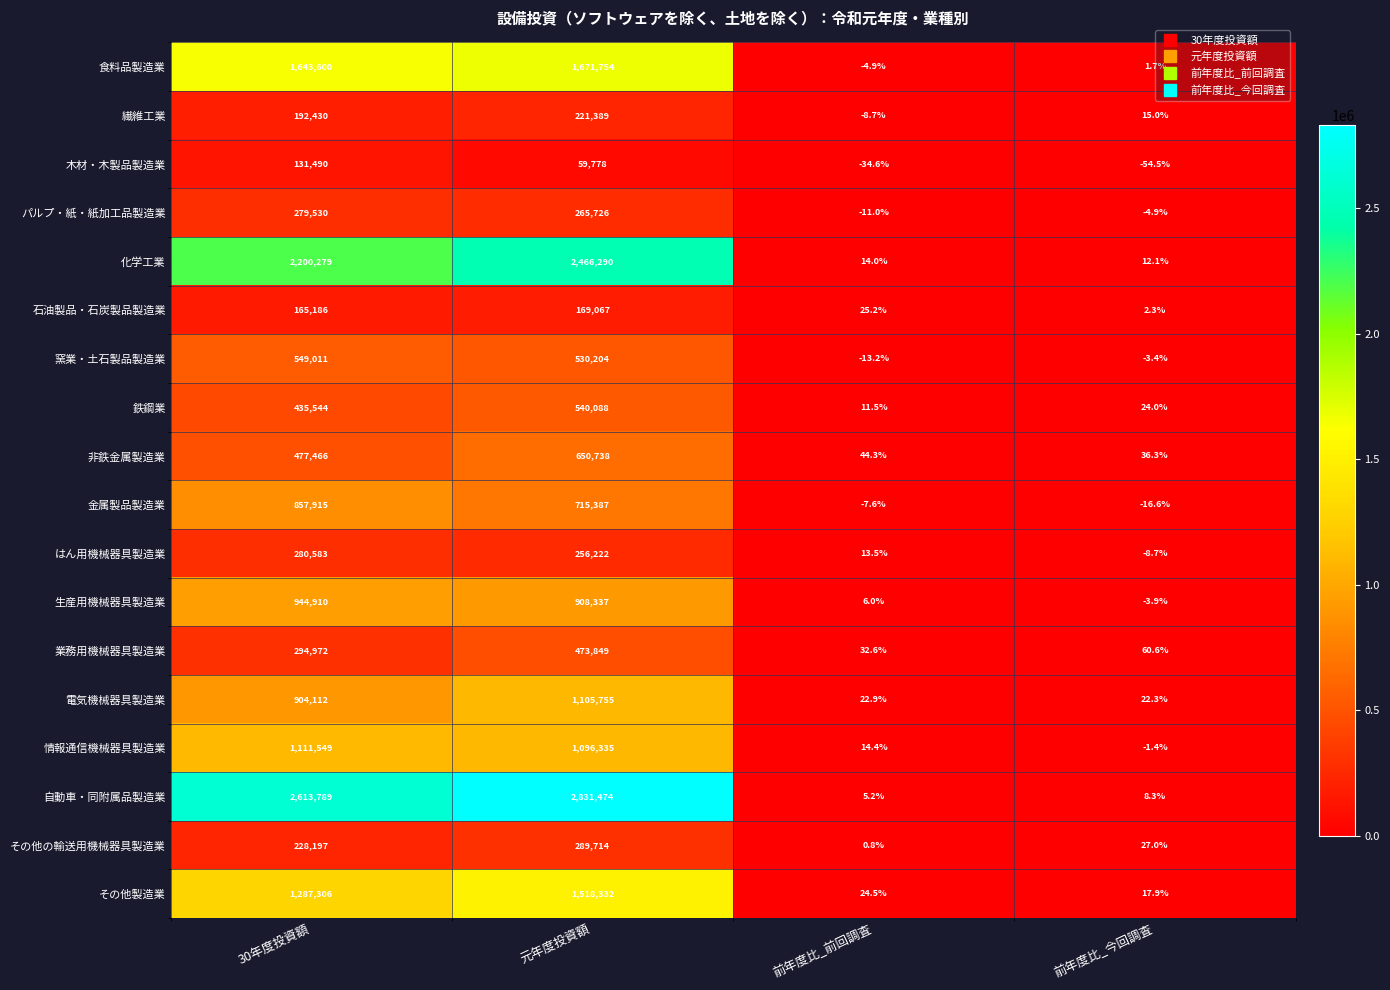

What is the difference between the 化学工業 values at 前年度比_今回調査 and 30年度投資額?

2200266.9